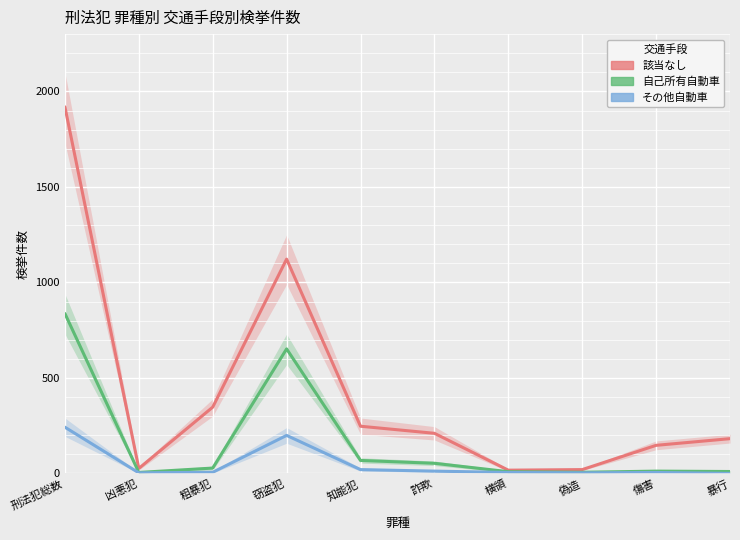

Reading left to right, what are all the values shown in this chart?

該当なし (col_15): 1919	26	347	1122	247	210	17	20	147	182
自己所有自動車 (col_8): 837	5	28	652	68	53	9	6	12	10
その他自動車 (col_11): 242	3	6	199	20	12	5	3	5	0